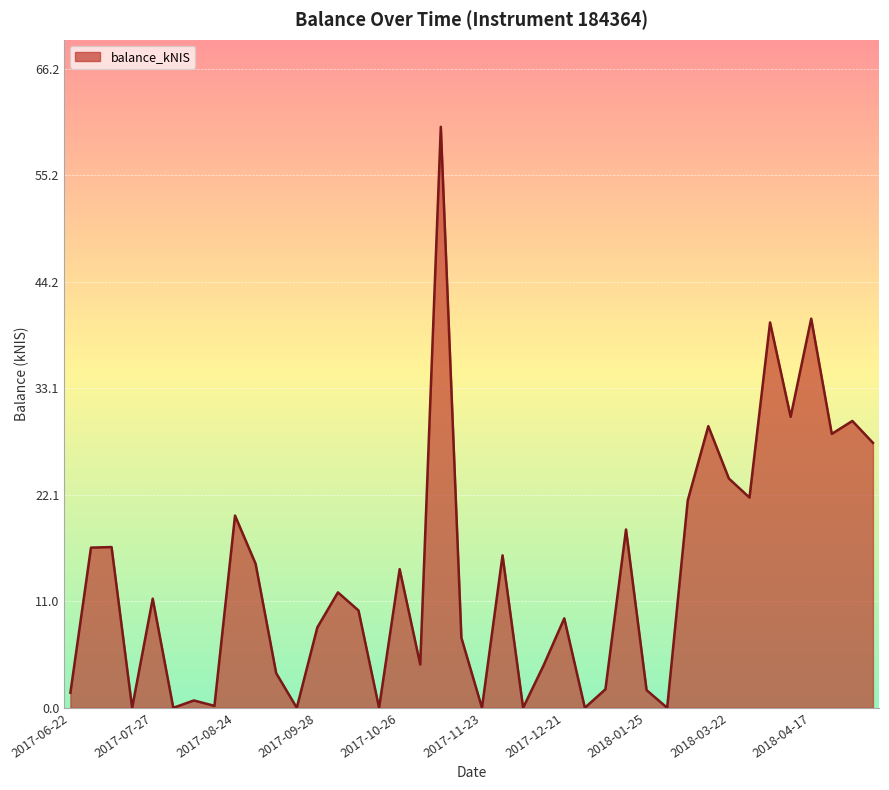

Count the number of values greater than 11.

20